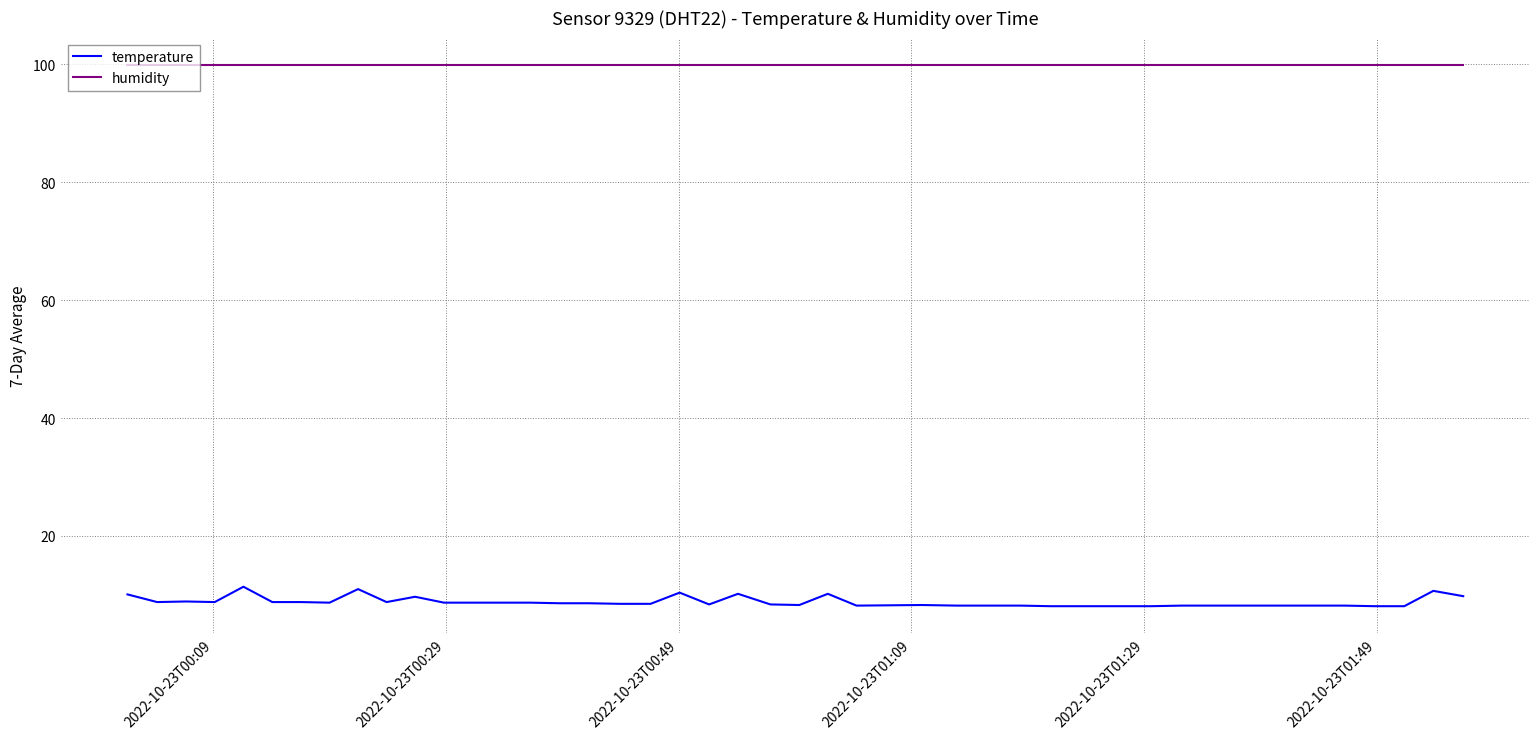

What is the minimum value shown in the chart?

8.1